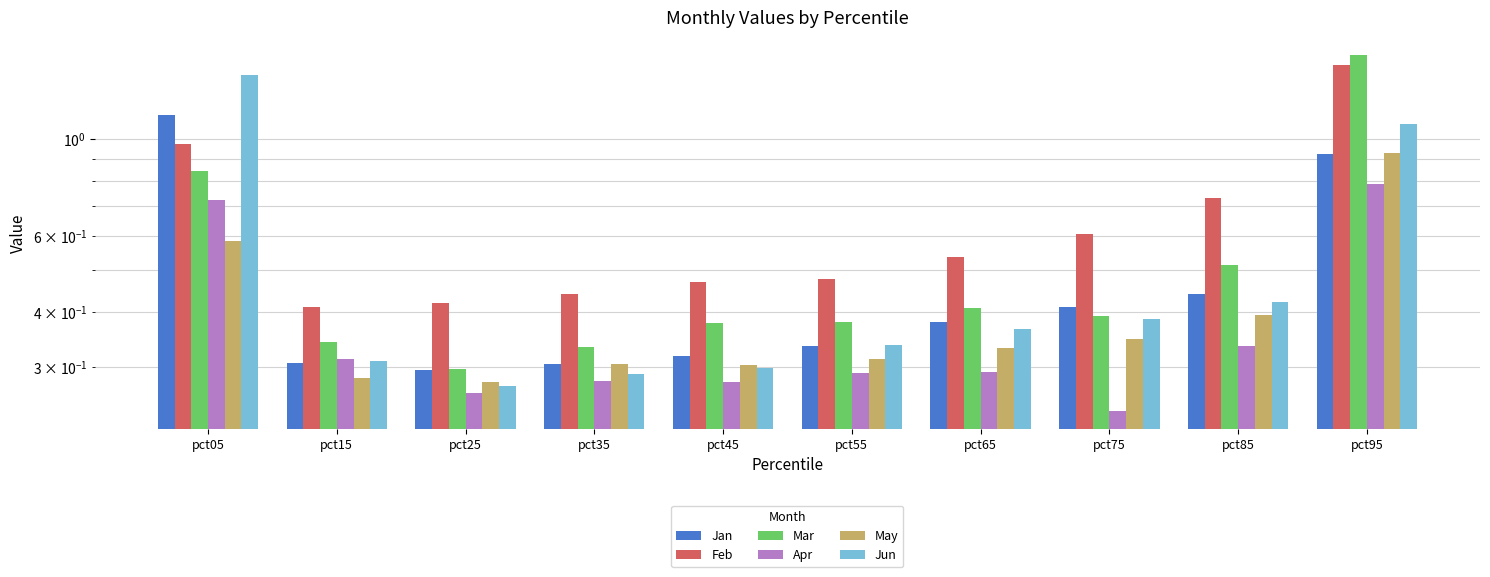

What are all the series names shown in the legend?

Jan, Feb, Mar, Apr, May, Jun